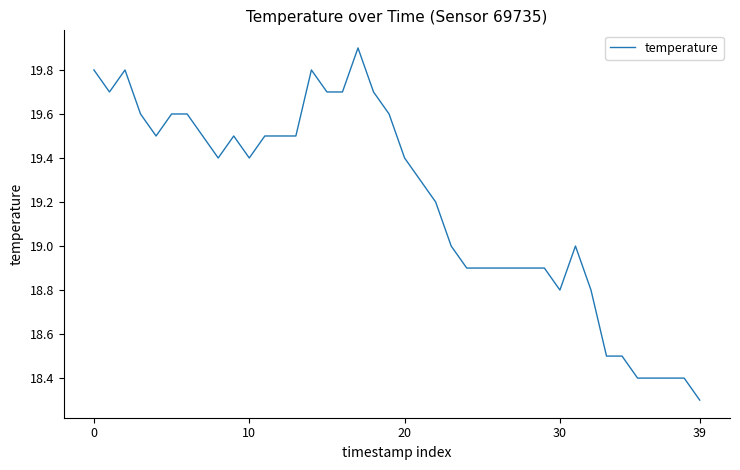

What is the difference between the maximum and minimum values?

1.6